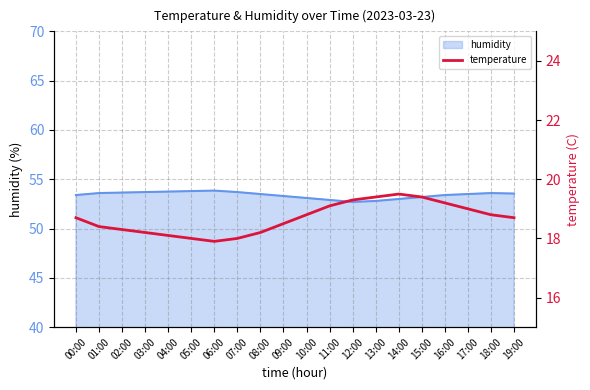

The humidity series shows 84.7 at 03:00. True or false?

False